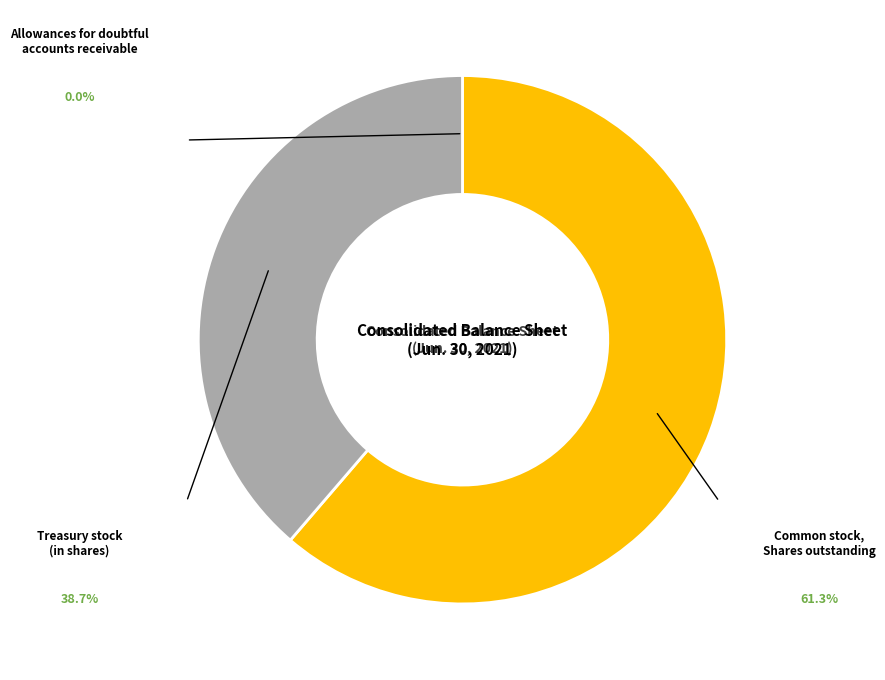

Is there a majority slice in this chart?

Yes